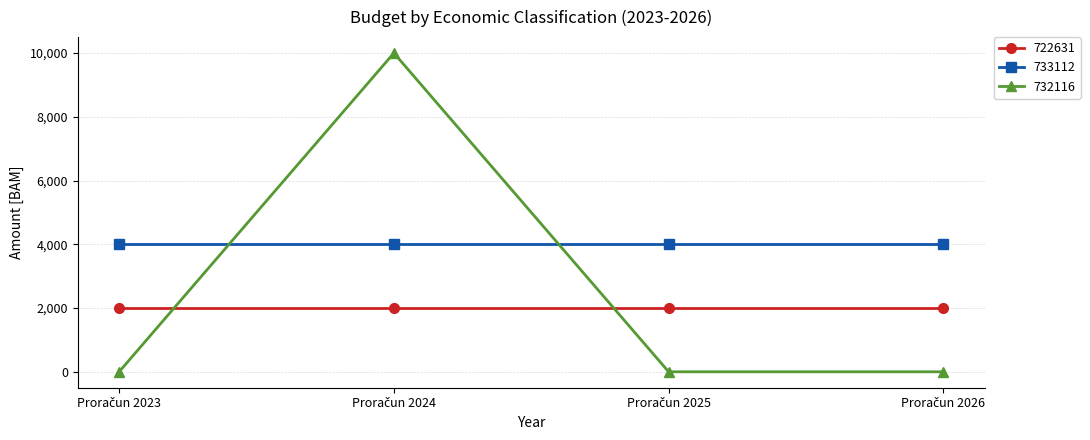

Which series has the largest total across all categories?

733112